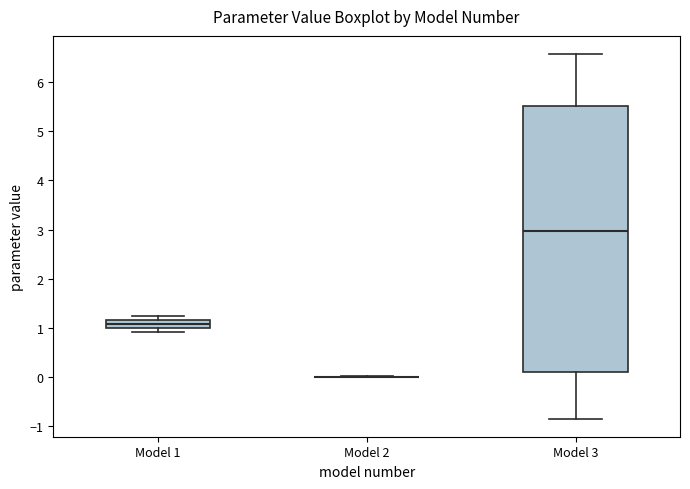

Reading left to right, transcribe this box plot: for each box, give where its median line is, the range the box spans, and where its two whiskers end, as read against the y-axis. The values are not printed on the chart, so give them approximately, as read against the axis.

Model 1: median 1.1, box 1.0 to 1.2, whiskers 0.9 to 1.2 (above the box's upper edge)
Model 2: box collapsed to a line at 0.0, whiskers 0.0 to 0.0
Model 3: median 3.0, box 0.1 to 5.5, whiskers -0.8 to 6.6